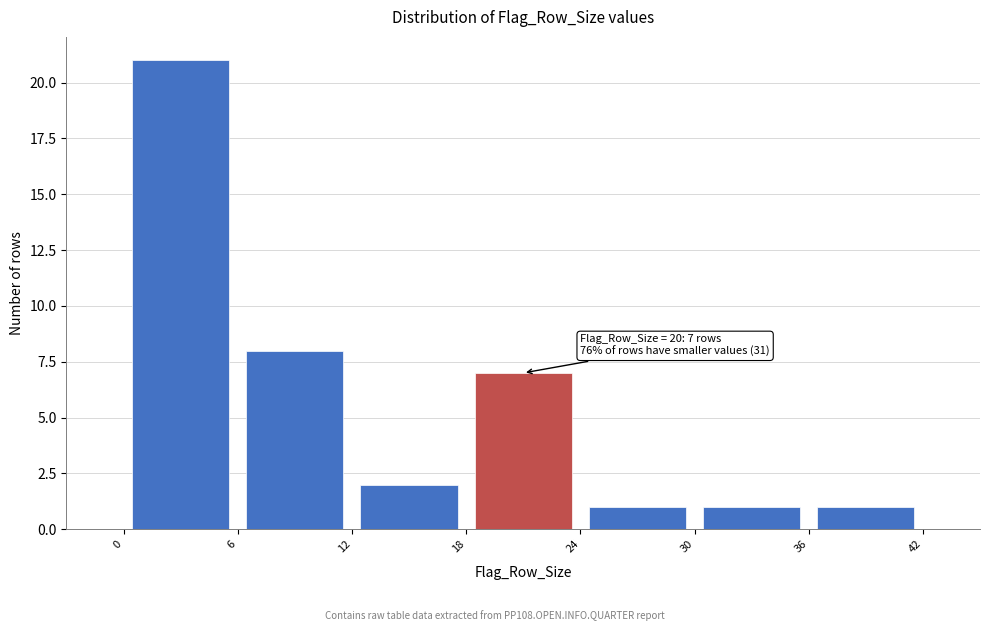

Over which range of the x-axis is the bar tallest?

0 to 6